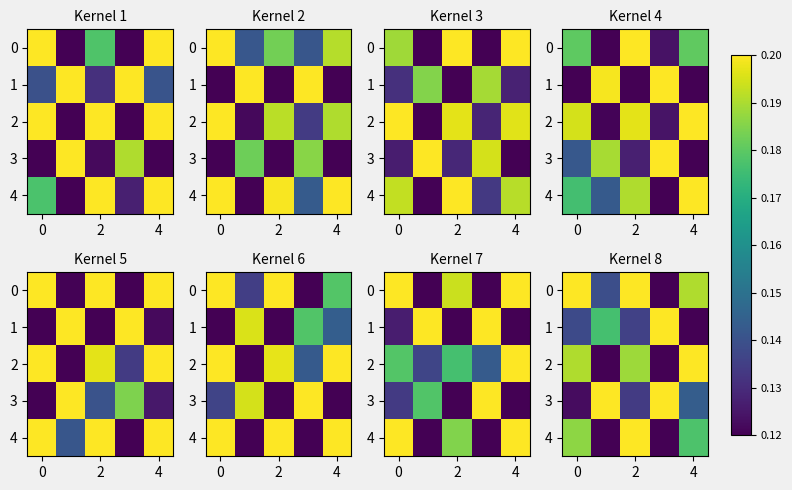

What is the difference between the maximum and minimum values in the 3 series?

0.1